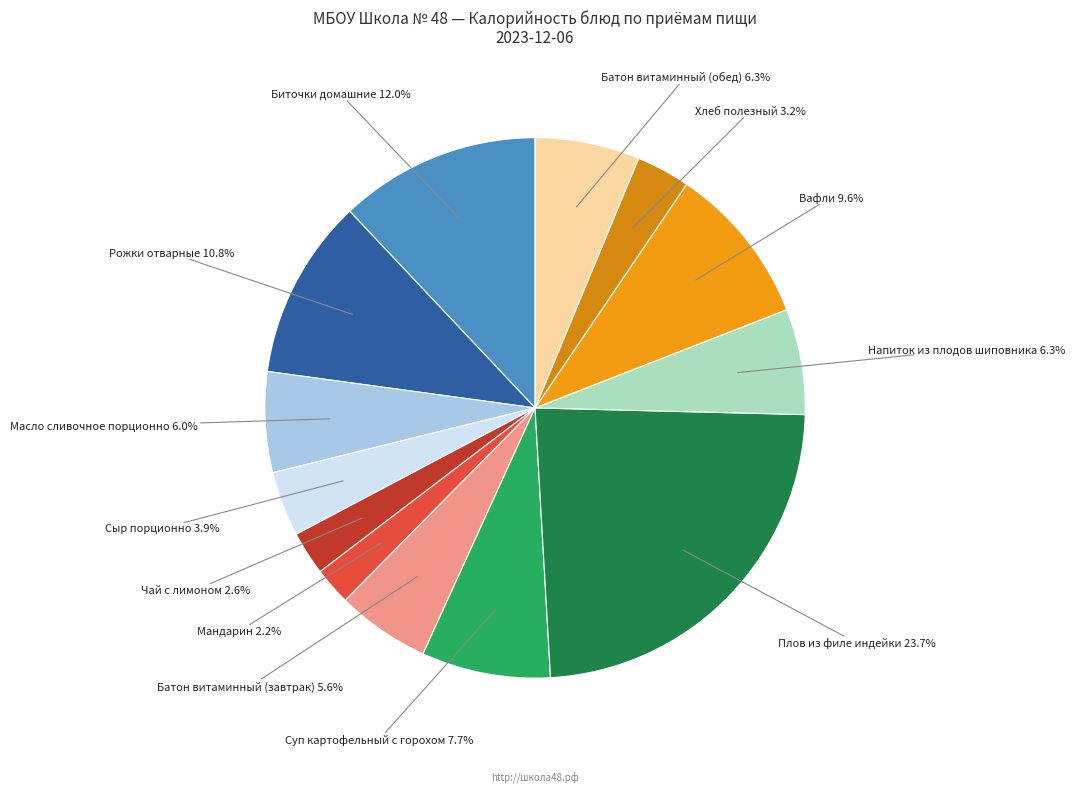

How many slices are in this pie chart?

13